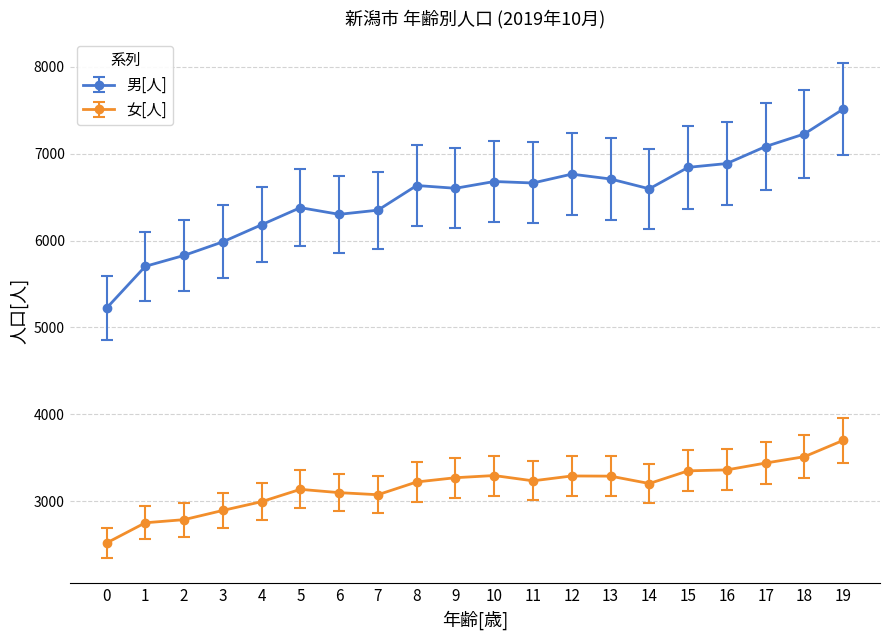

Which series has the largest range (max minus min)?

男[人]